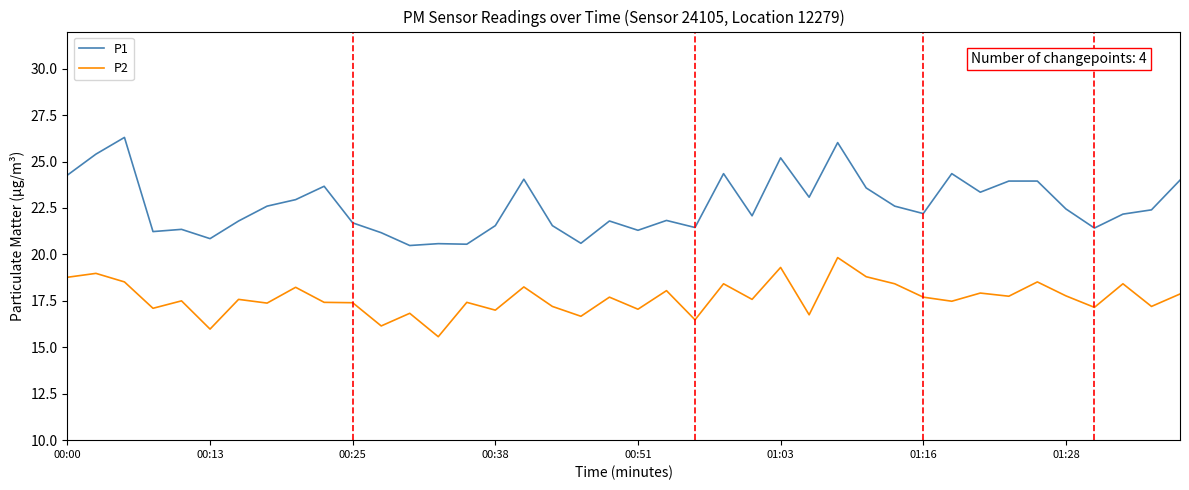

What is the maximum value for P1?

26.3